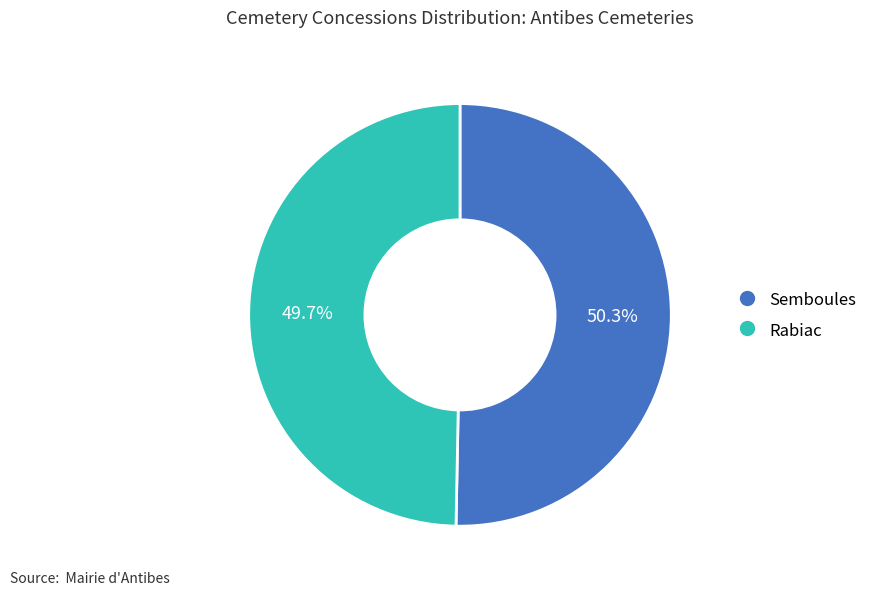

Does Rabiac represent more than half of the total?

No